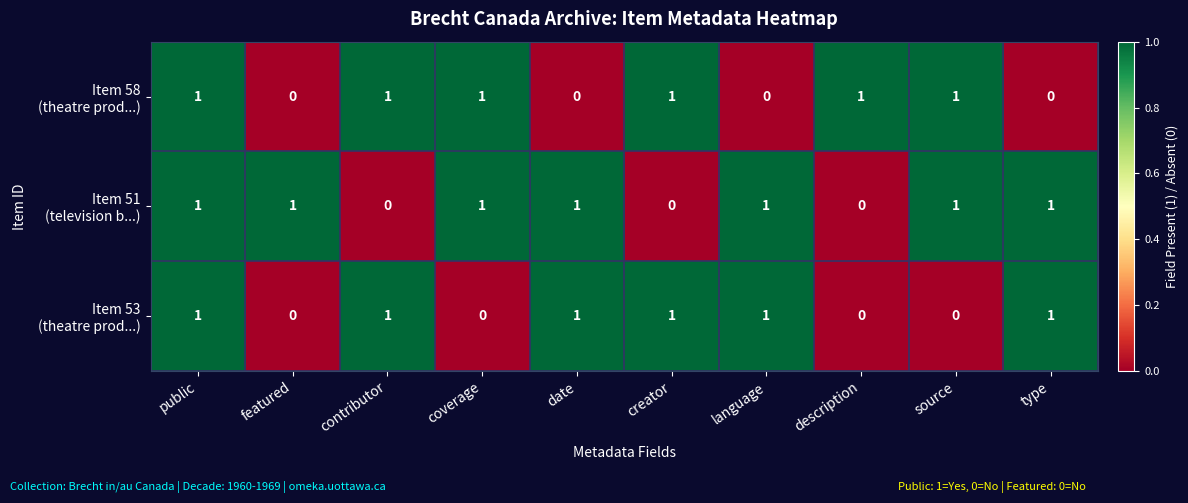

At which category is the sum across all series the highest?

public